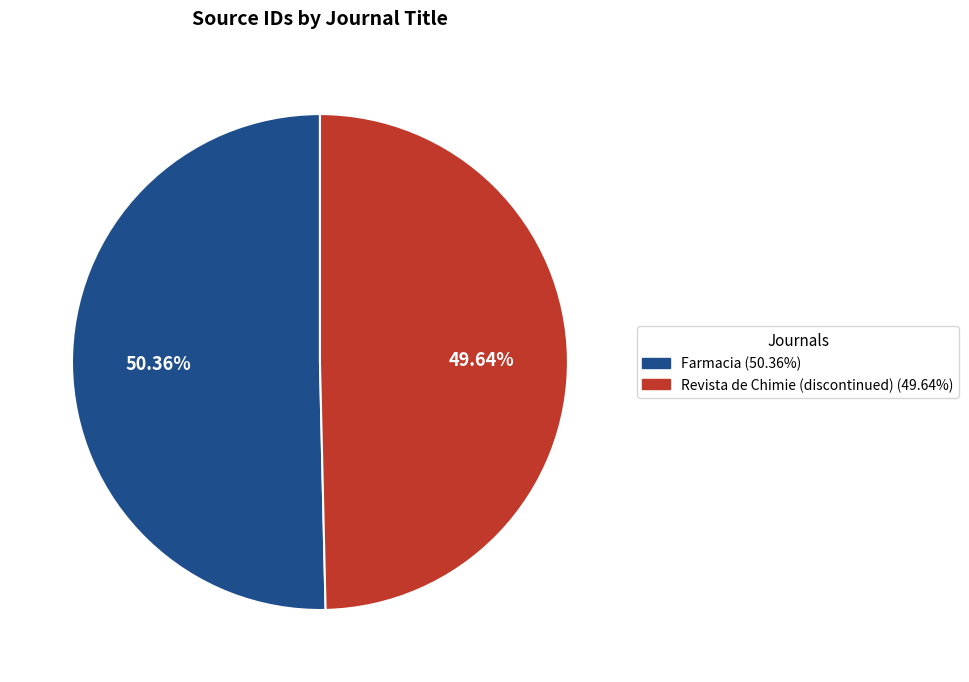

Between Farmacia and Revista de Chimie (discontinued), which is larger?

Farmacia